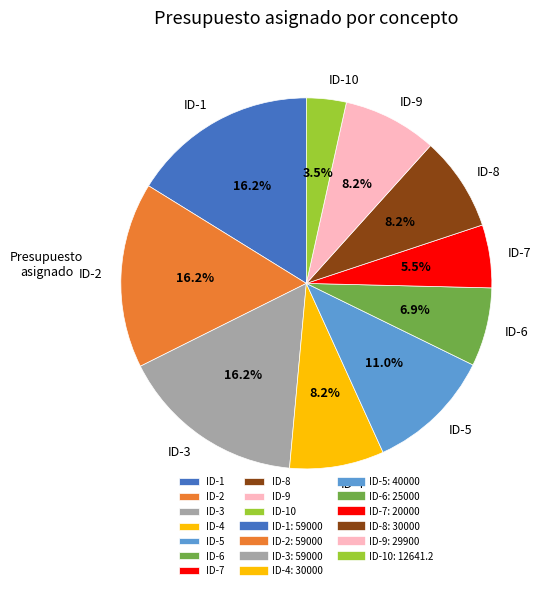

Which category has the smallest portion of the pie?

ID-10